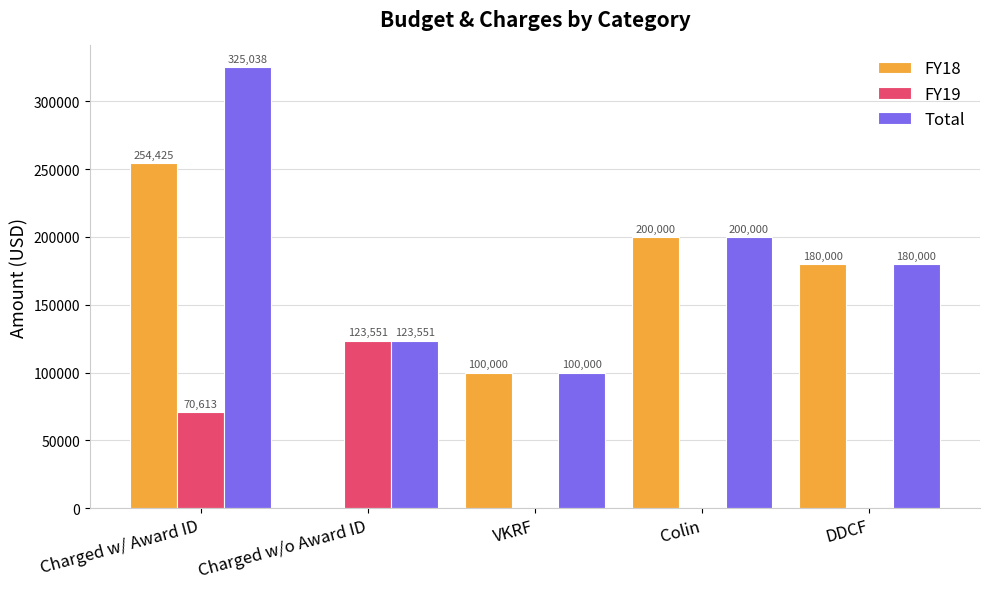

What is the sum of all Total values?

928589.3